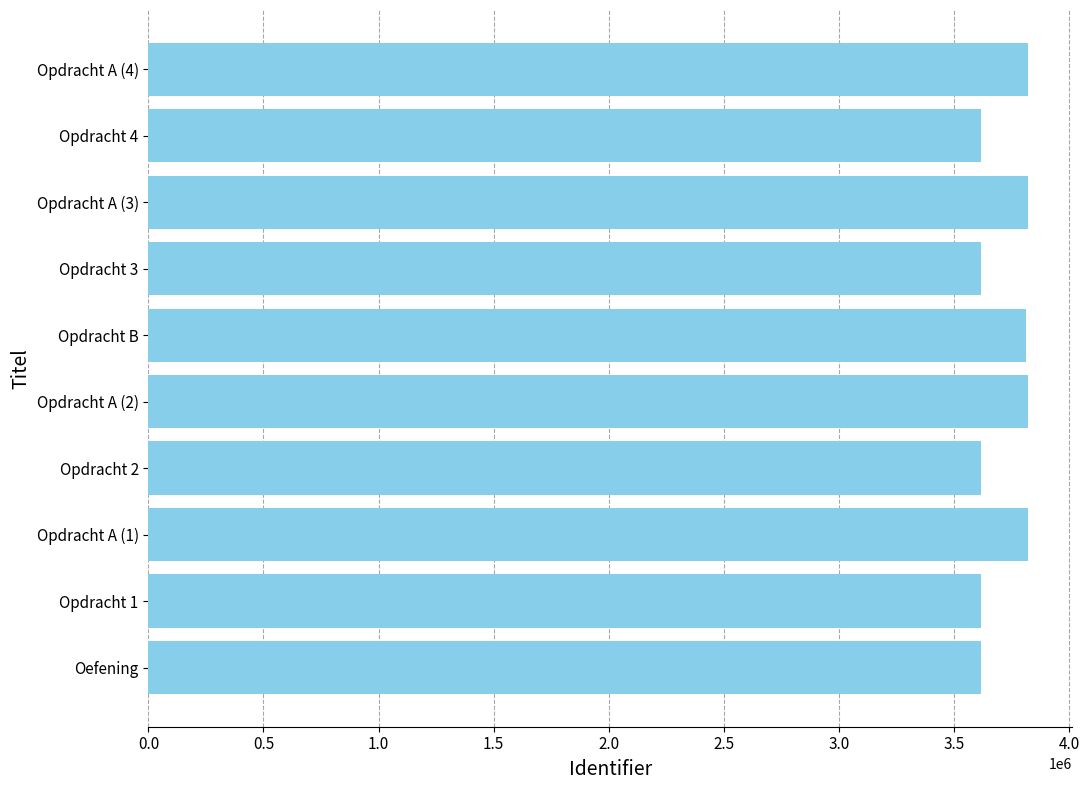

What is the change in value from Opdracht 1 to Opdracht A (3)?

+202982